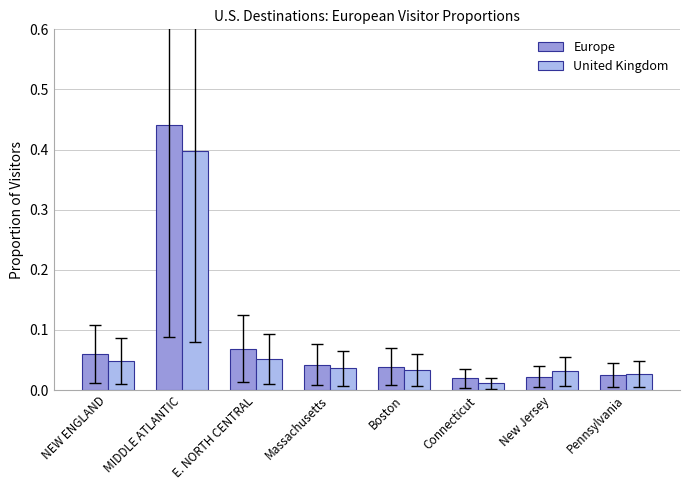

Rank the series at New Jersey from lowest to highest value.

Europe, United Kingdom